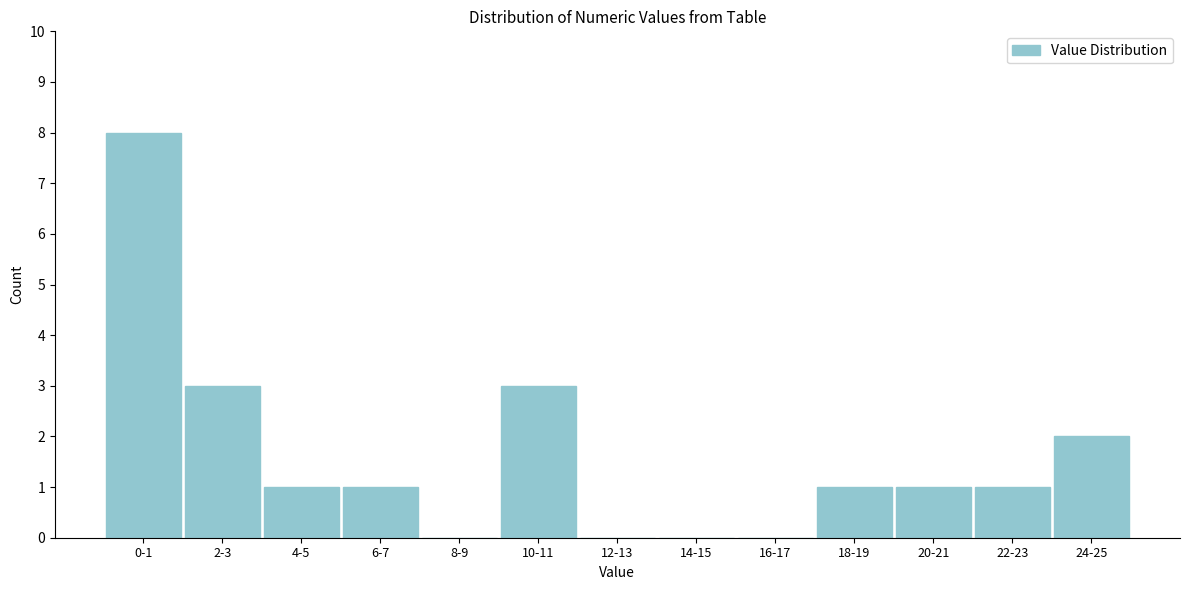

Reading right to left, list all the values displayed in this chart.

24-25=2	22-23=1	20-21=1	18-19=1	16-17=0	14-15=0	12-13=0	10-11=3	8-9=0	6-7=1	4-5=1	2-3=3	0-1=8